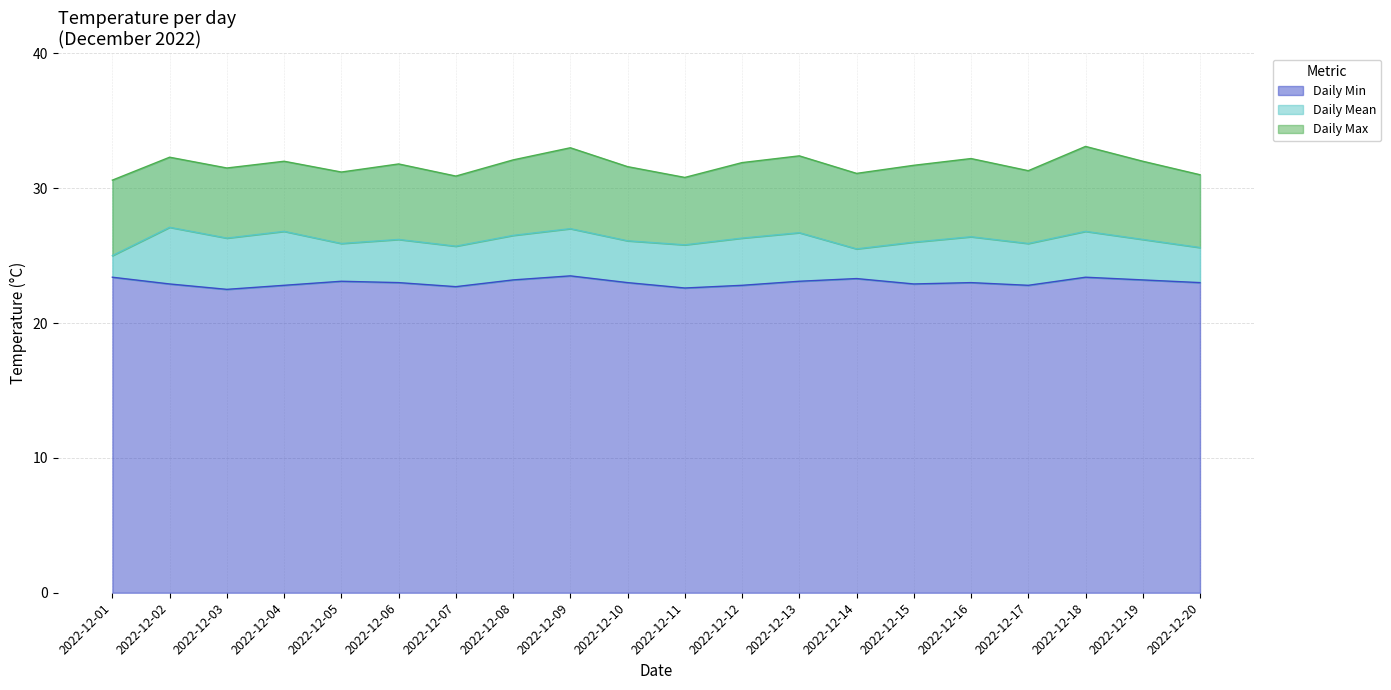

What is the value of the Daily Mean point at the 9th from the left?

27.0